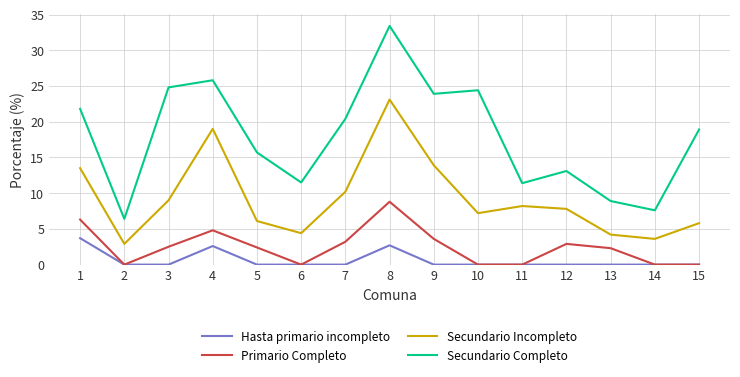

What is the greatest value displayed?

33.4